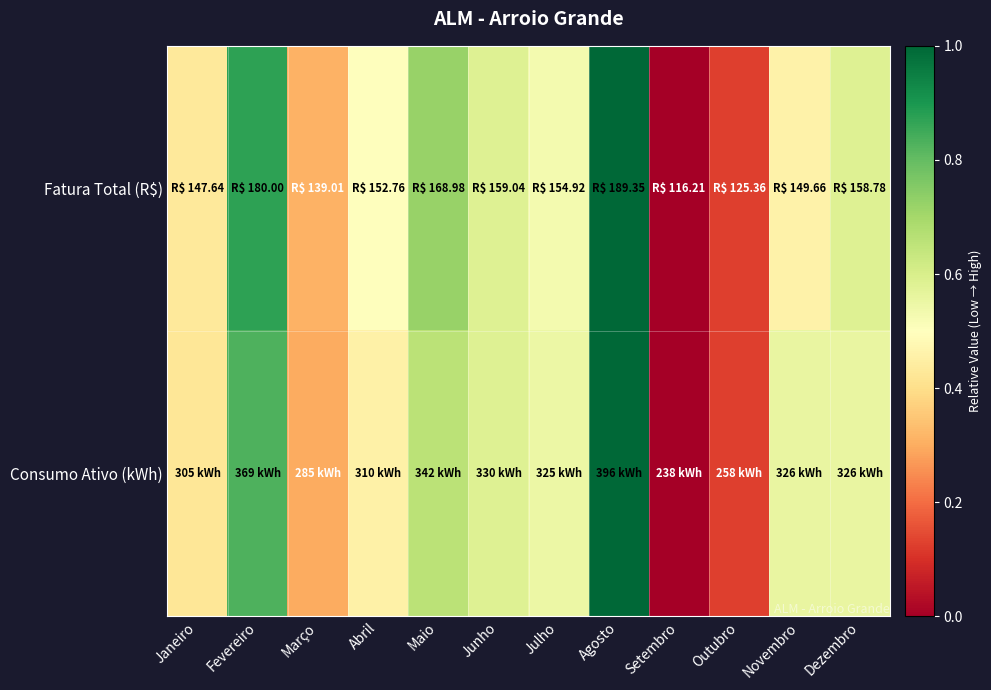

Which series has the widest spread of values?

Consumo Ativo (kWh)